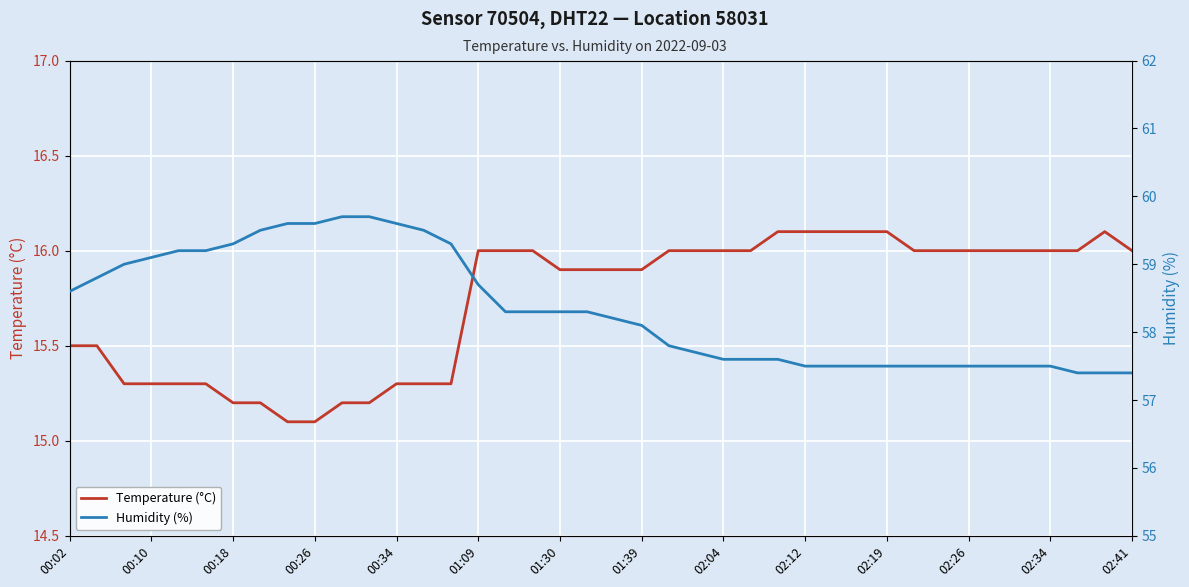

What is the highest value of the Temperature (°C) series?

16.1